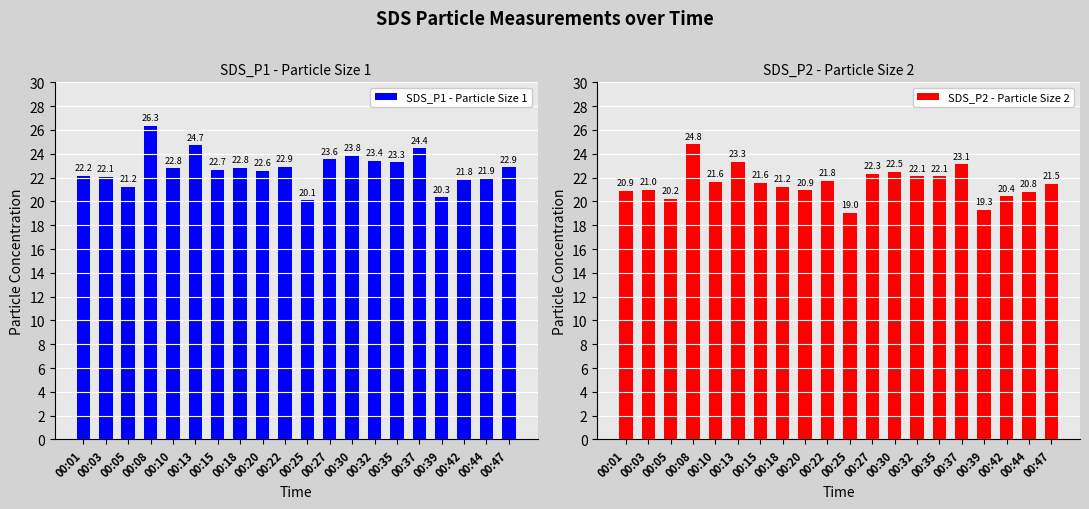

Reading left to right, what are all the values shown in this chart?

SDS_P1 - Particle Size 1: 00:01=22.2	00:03=22.1	00:05=21.2	00:08=26.3	00:10=22.8	00:13=24.7	00:15=22.7	00:18=22.8	00:20=22.6	00:22=22.9	00:25=20.1	00:27=23.6	00:30=23.8	00:32=23.4	00:35=23.3	00:37=24.4	00:39=20.3	00:42=21.8	00:44=21.9	00:47=22.9
SDS_P2 - Particle Size 2: 00:01=20.9	00:03=21.0	00:05=20.2	00:08=24.8	00:10=21.6	00:13=23.3	00:15=21.6	00:18=21.2	00:20=20.9	00:22=21.8	00:25=19.0	00:27=22.3	00:30=22.5	00:32=22.1	00:35=22.1	00:37=23.1	00:39=19.3	00:42=20.4	00:44=20.8	00:47=21.5